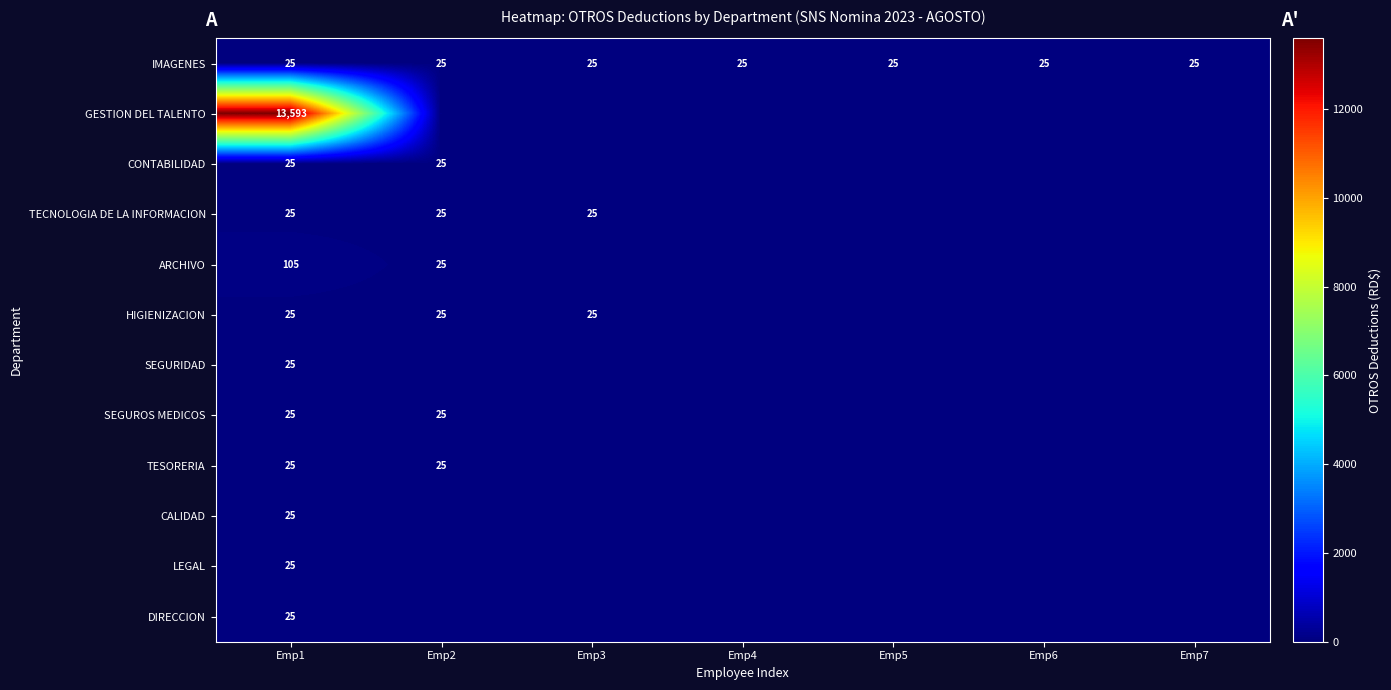

What is the maximum value for IMAGENES?

25